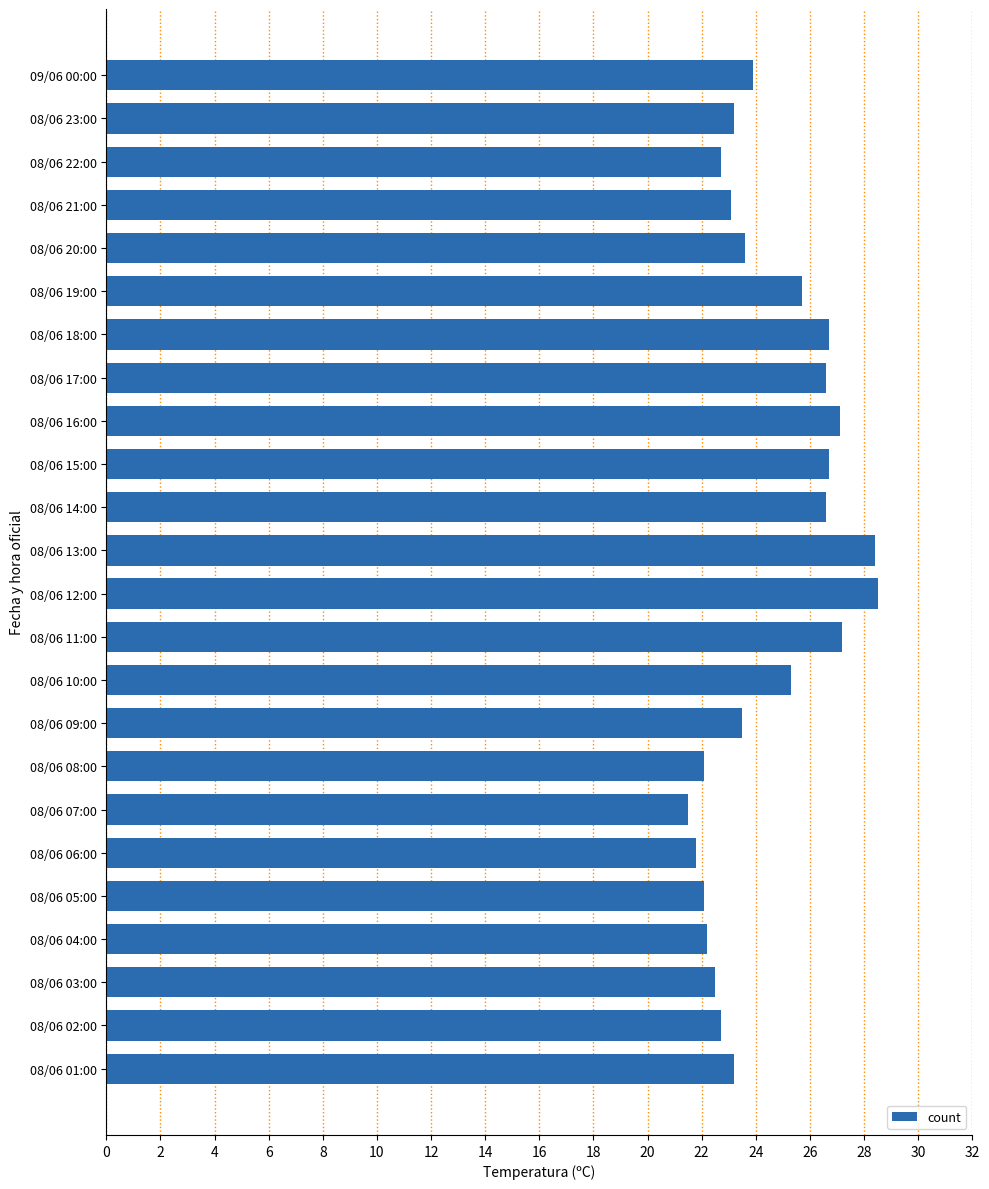

The value at 08/06 19:00 is 25.7. True or false?

True